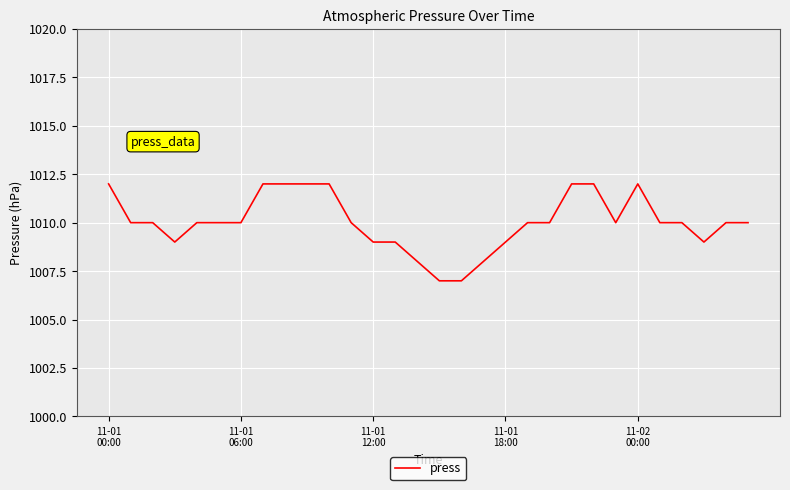

What is the minimum value shown in the chart?

1007